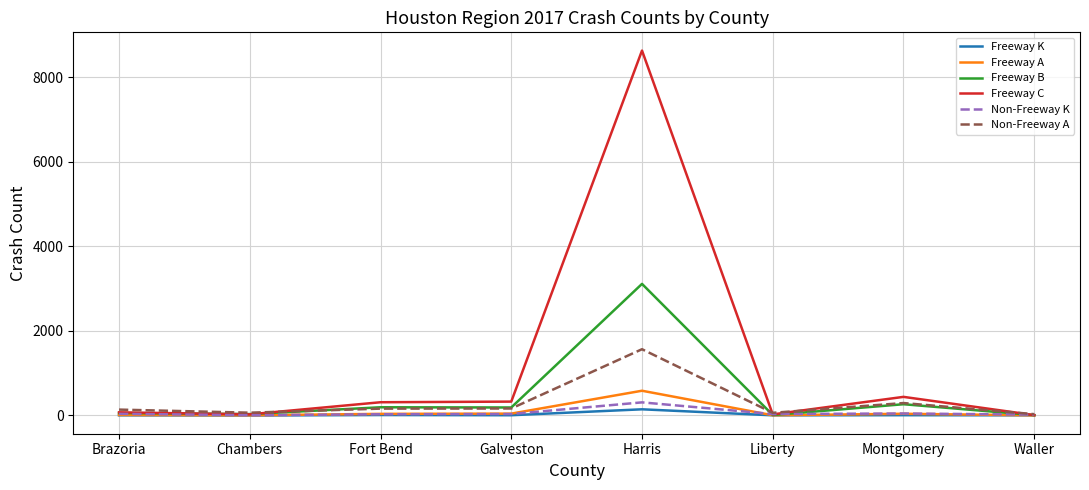

At which category is the sum across all series the highest?

Harris